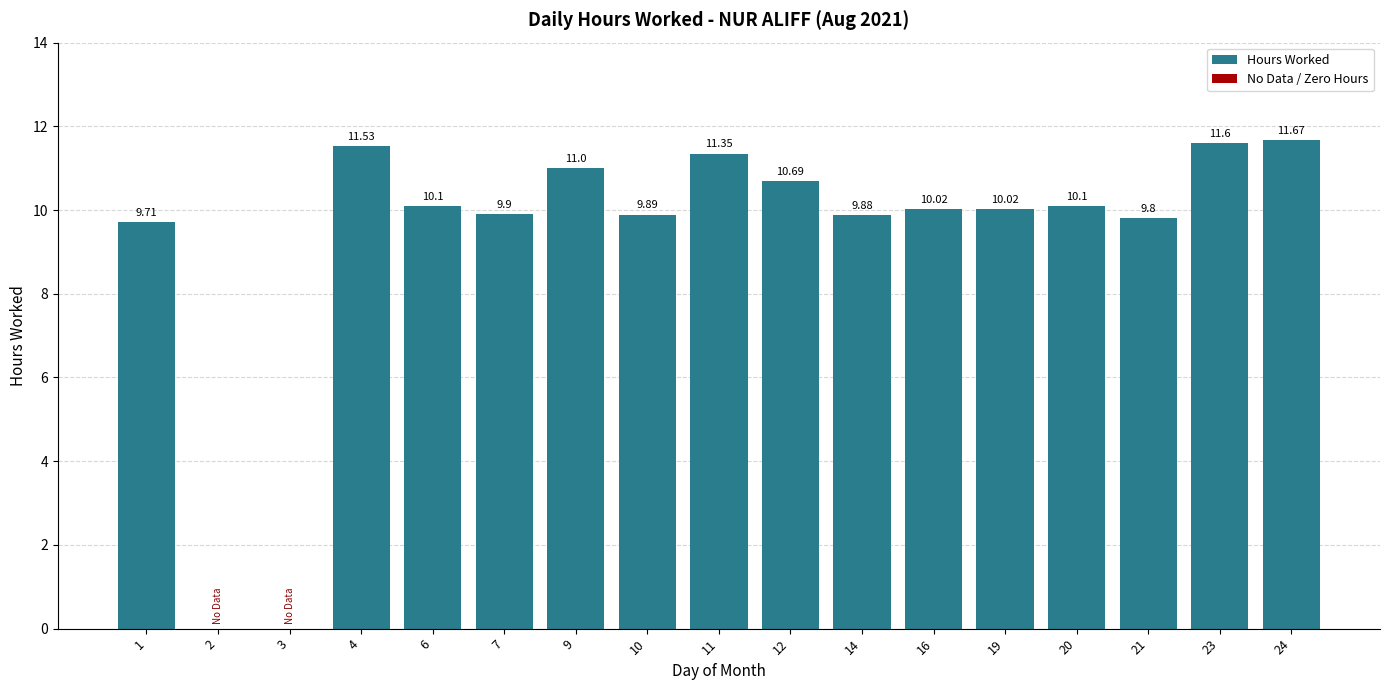

Between 7 and 9, which is larger?

9